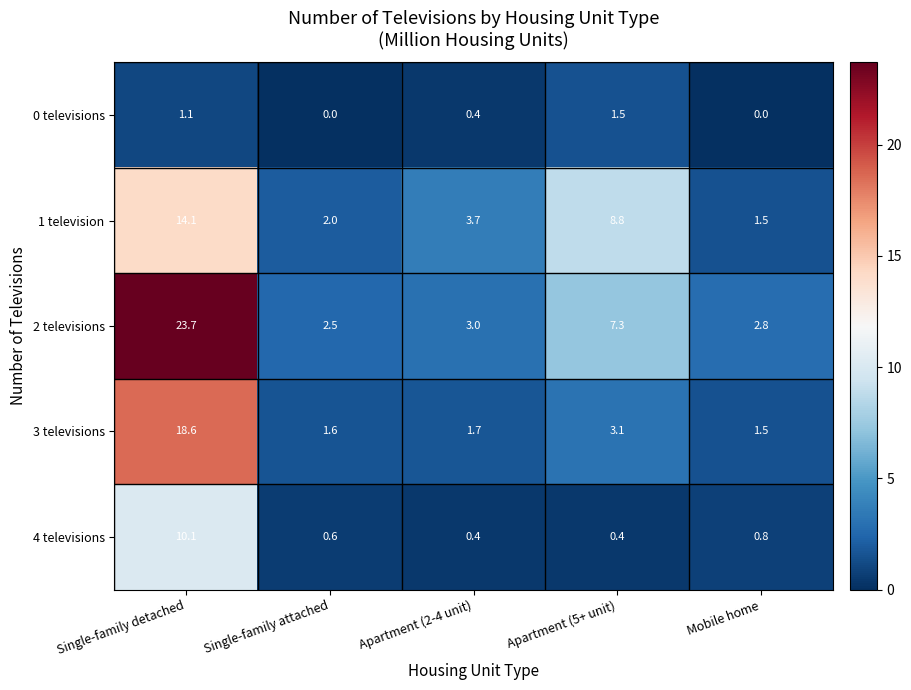

What is the difference between the highest and lowest values at Single-family attached?

2.5